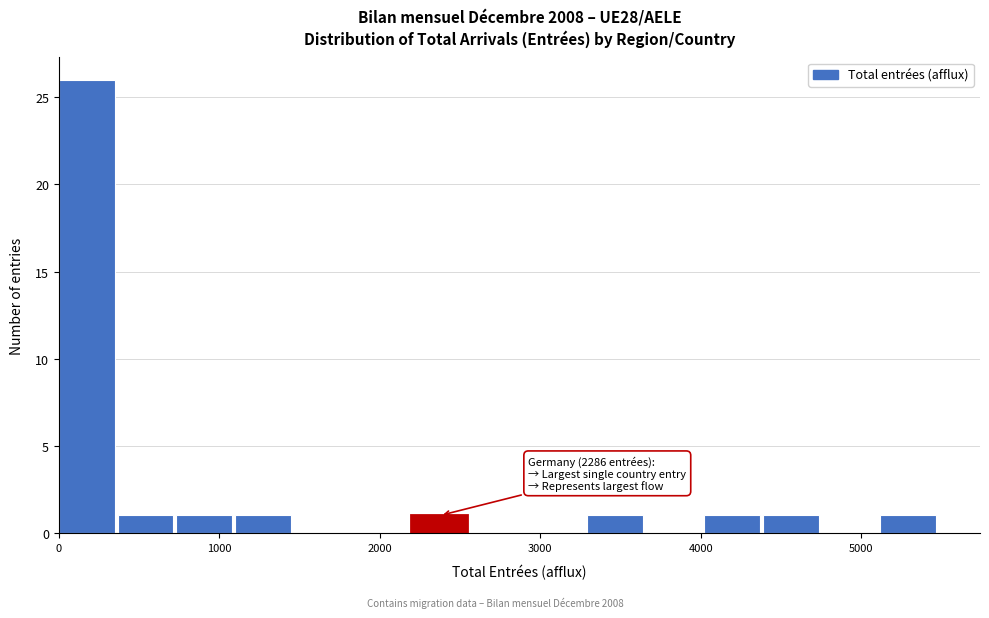

Around what value on the x-axis is the tallest bar? Give the approximate position of its centre, as read against the axis.

200